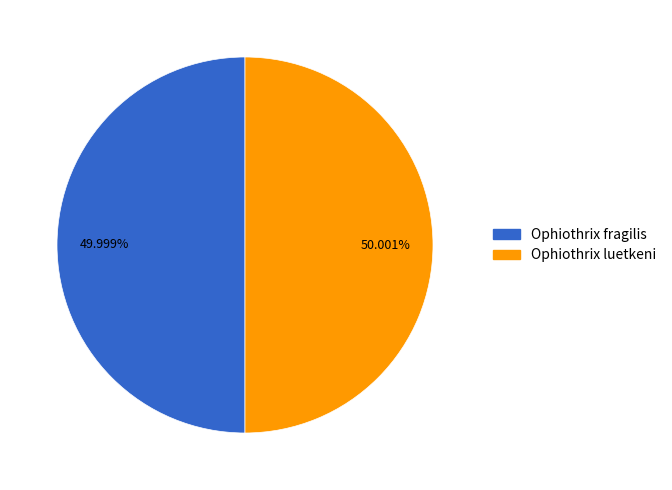

Is there any slice that represents more than half of the pie?

Yes